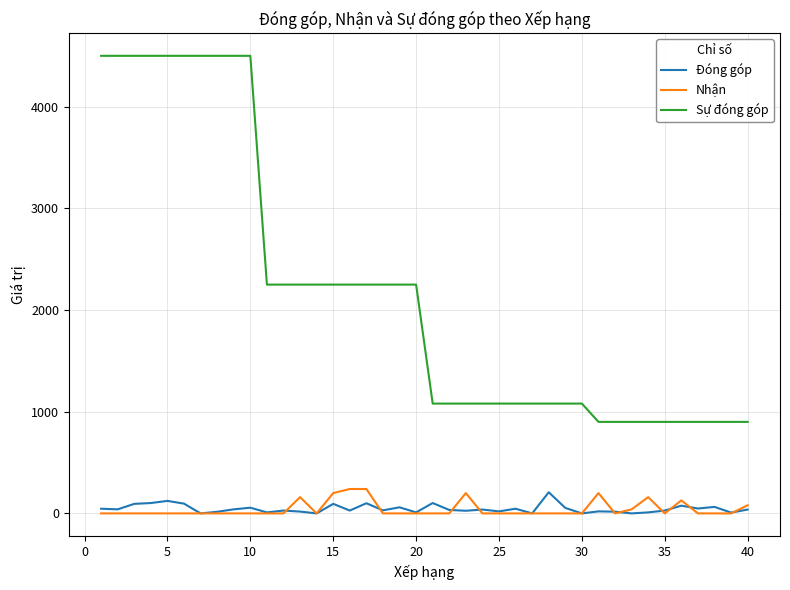

Which series has the largest total across all categories?

Sự đóng góp